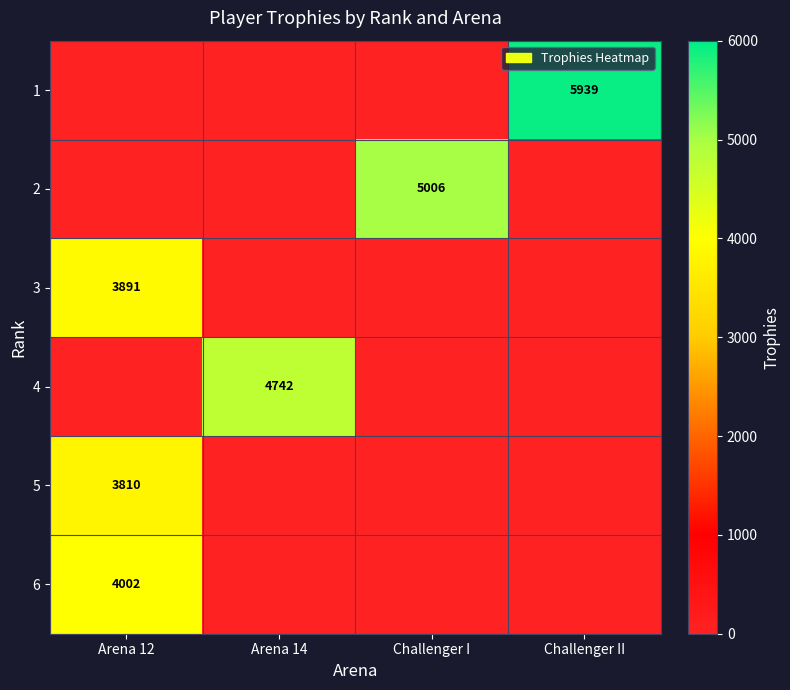

How many data points does each series have?

4